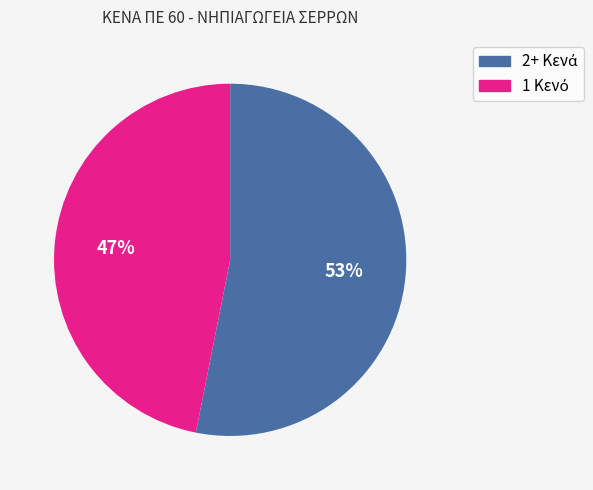

To the nearest percent, what is the average slice percentage?

50%